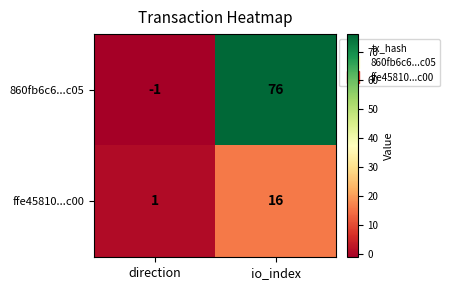

Which series has the largest range (max minus min)?

860fb6c6...c05